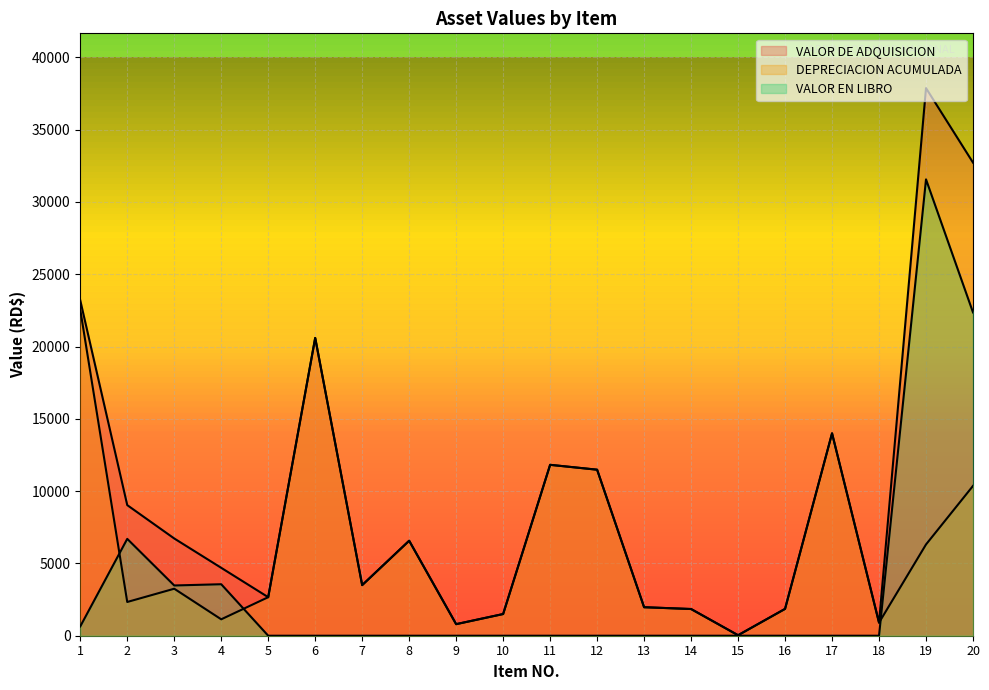

Which series has the largest range (max minus min)?

VALOR DE ADQUISICION